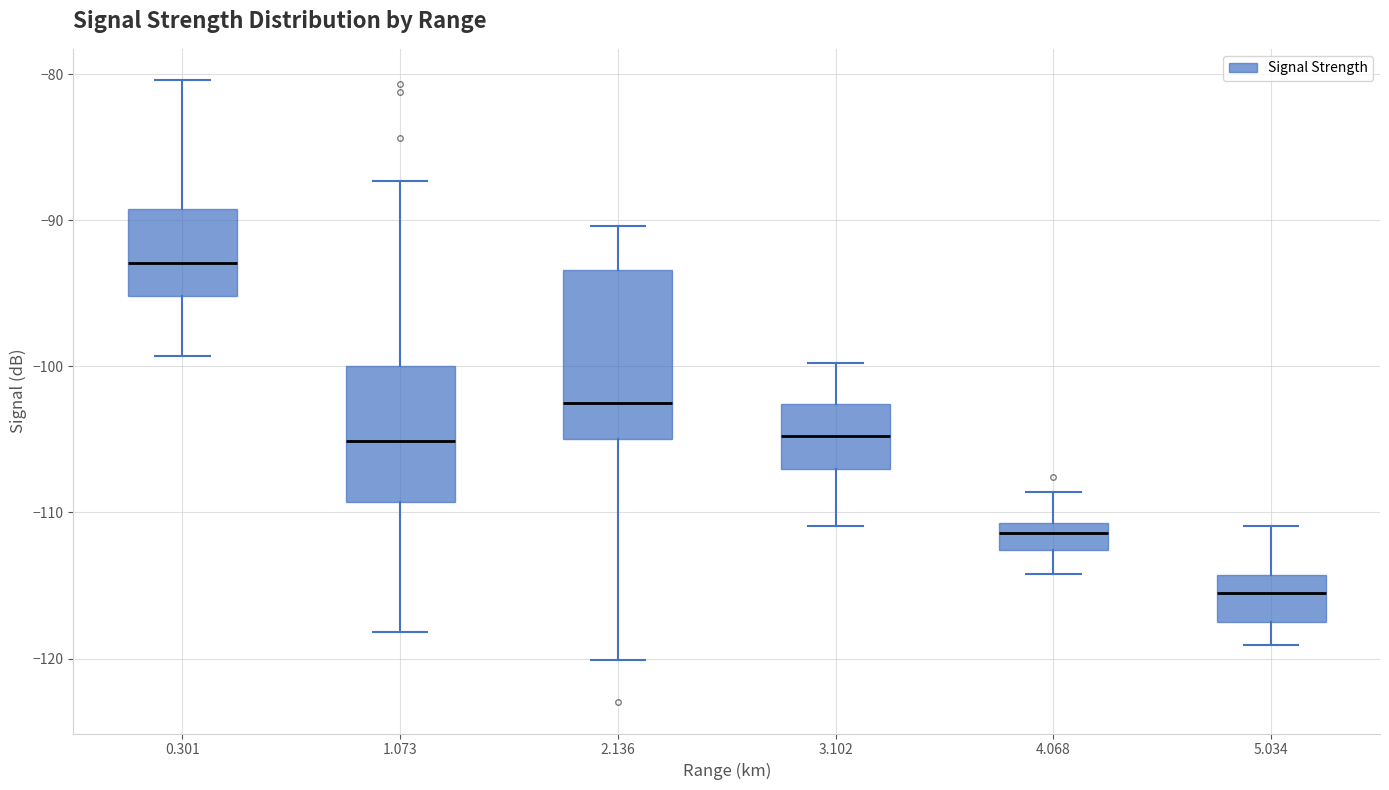

Which box's median line is the lowest?

5.034